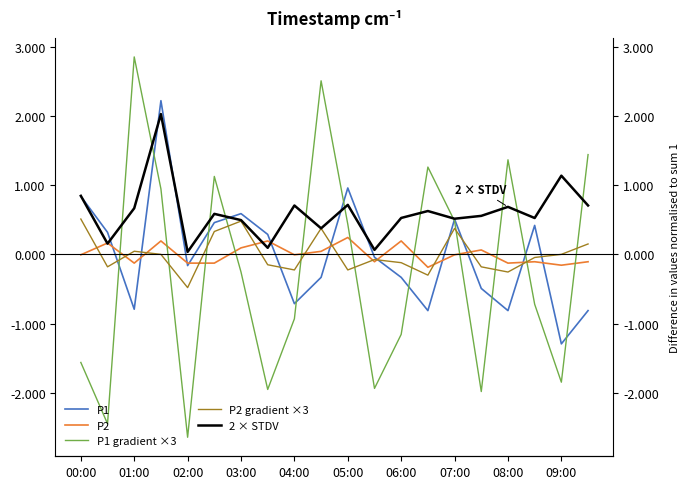

What are all the series names shown in the legend?

P1, P2, P1 gradient ×3, P2 gradient ×3, 2 × STDV